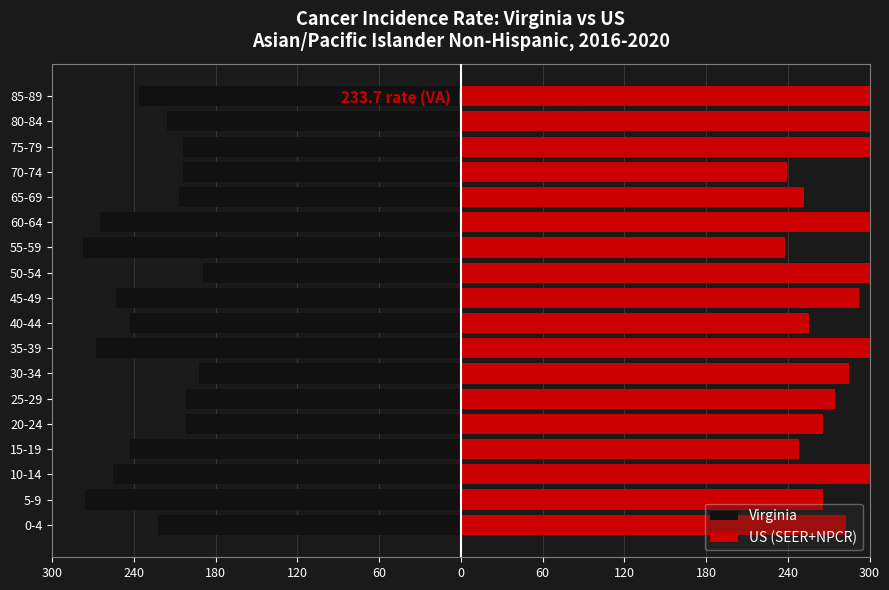

What are all the series names shown in the legend?

Virginia, US (SEER+NPCR)